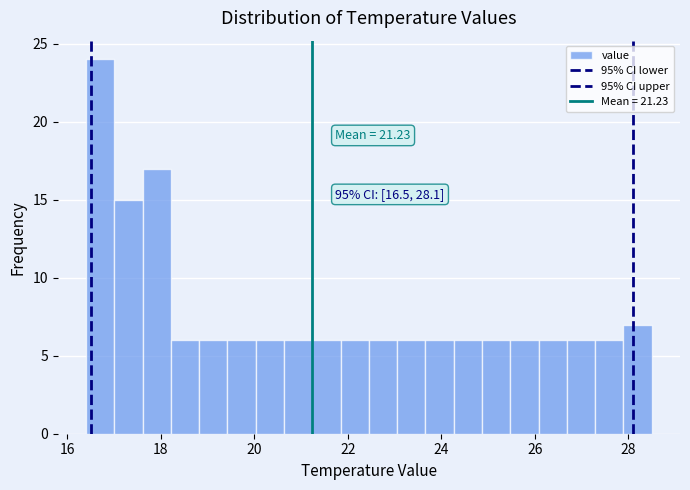

Around what value on the x-axis is the tallest bar? Give the approximate position of its centre, as read against the axis.

16.8